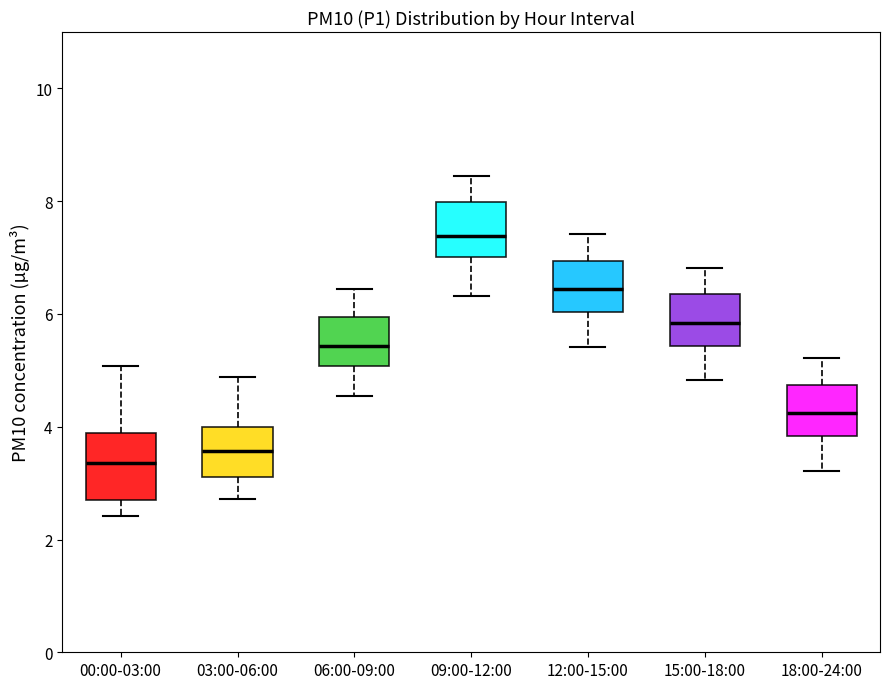

Which box's median line is the lowest?

00:00-03:00